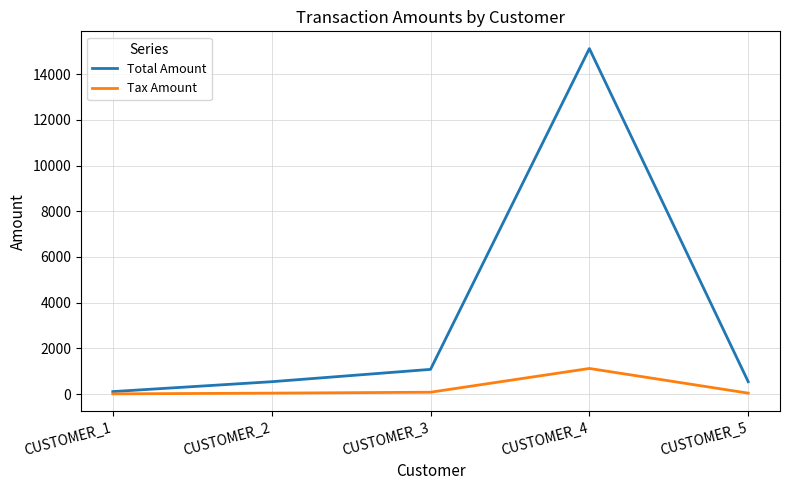

In Total Amount, how many points are higher than both neighbors (excluding endpoints)?

1